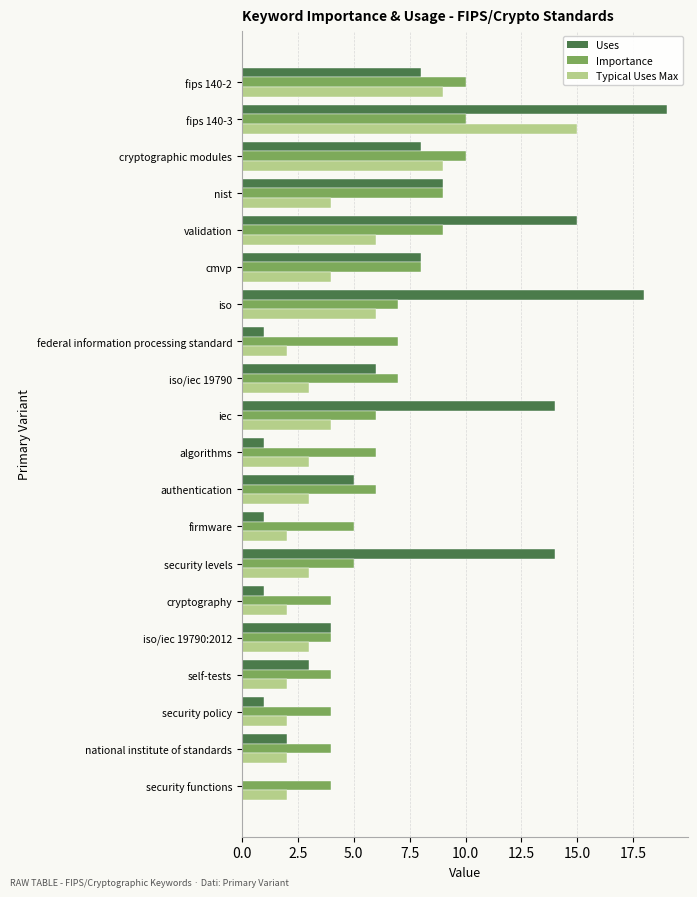

What is the sum of the Uses values at iso and cryptography?

19